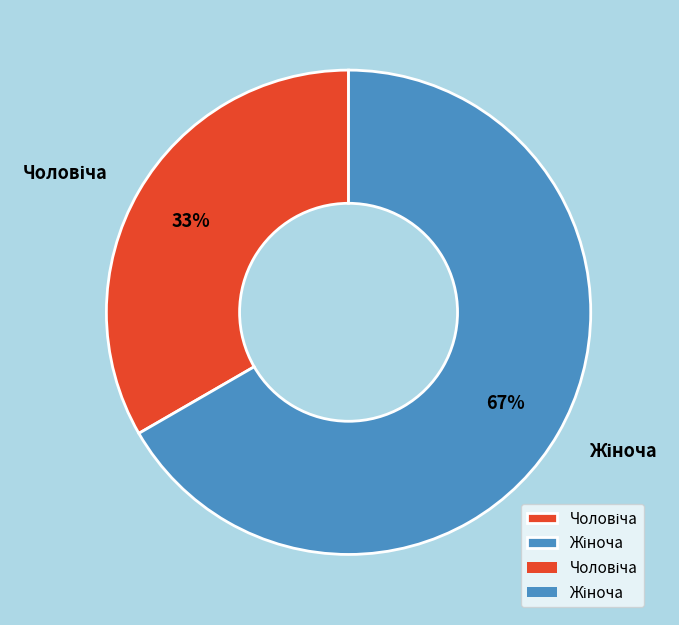

Is there any slice that represents more than half of the pie?

Yes